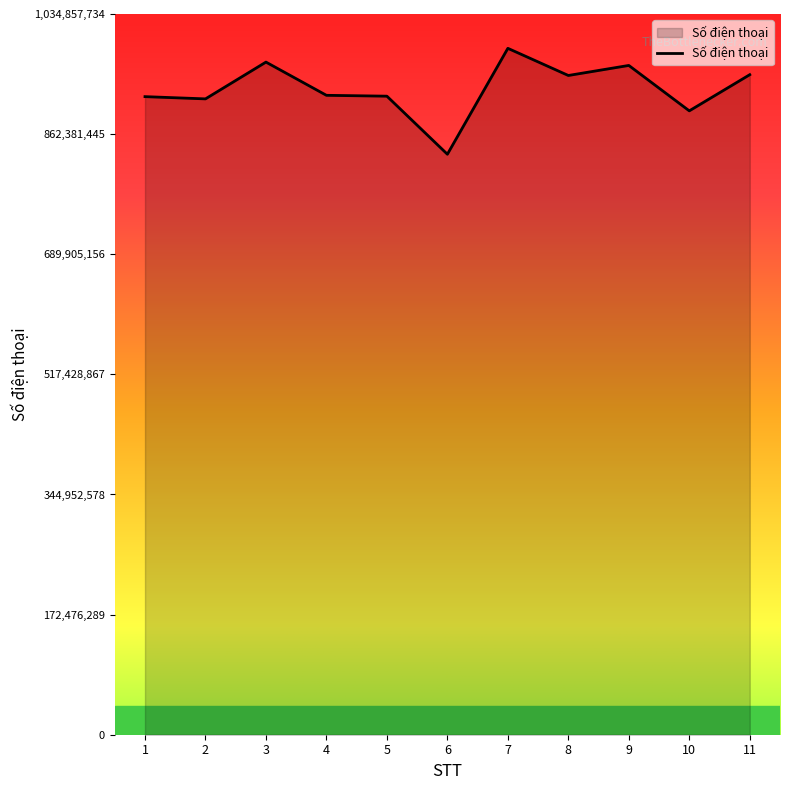

What is the maximum value shown in the chart?

985578795